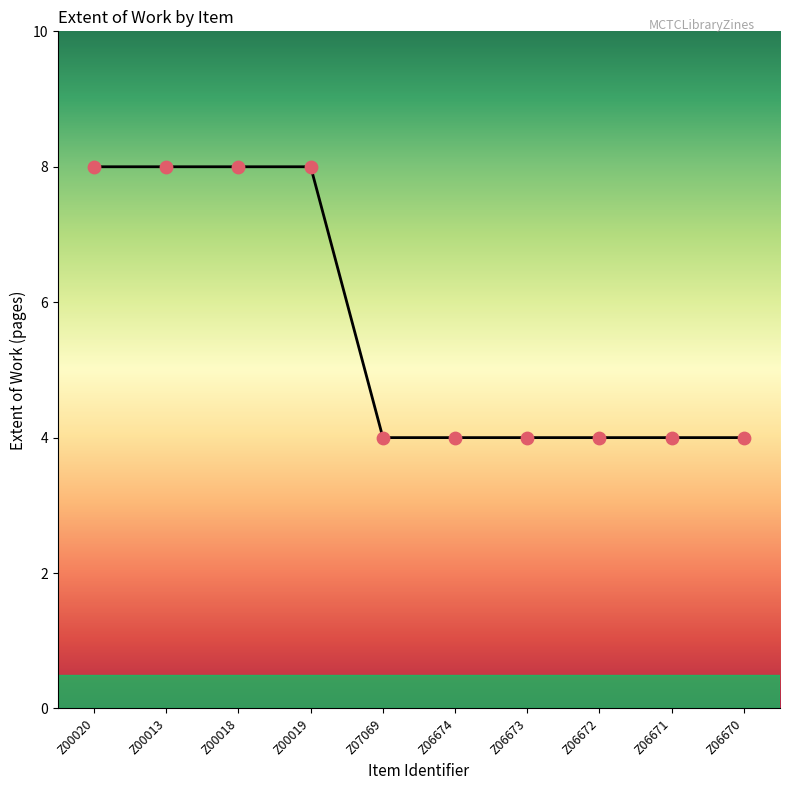

Approximately how many times larger is the value at Z06672 compared to Z00013?

0.5